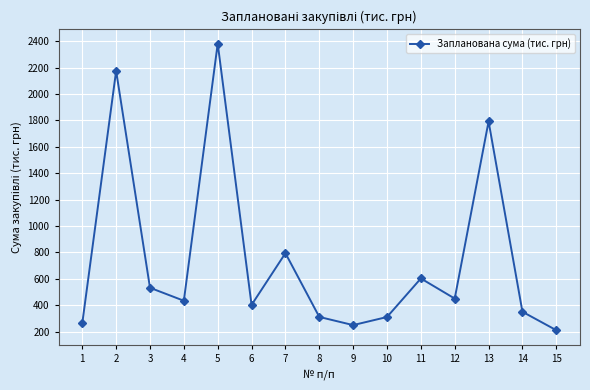

What is the average value?

750.4